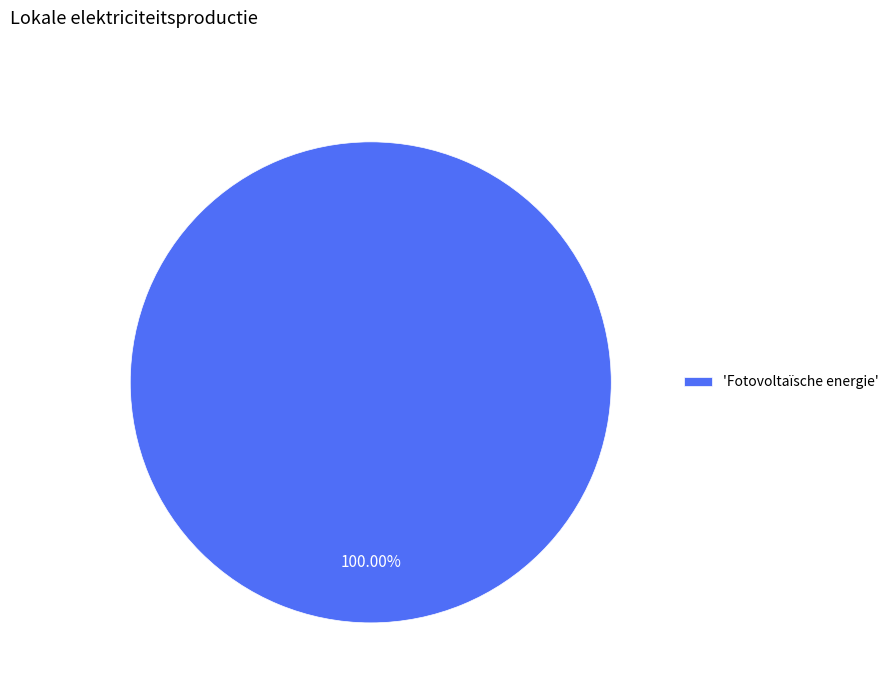

How many slices are in this pie chart?

1